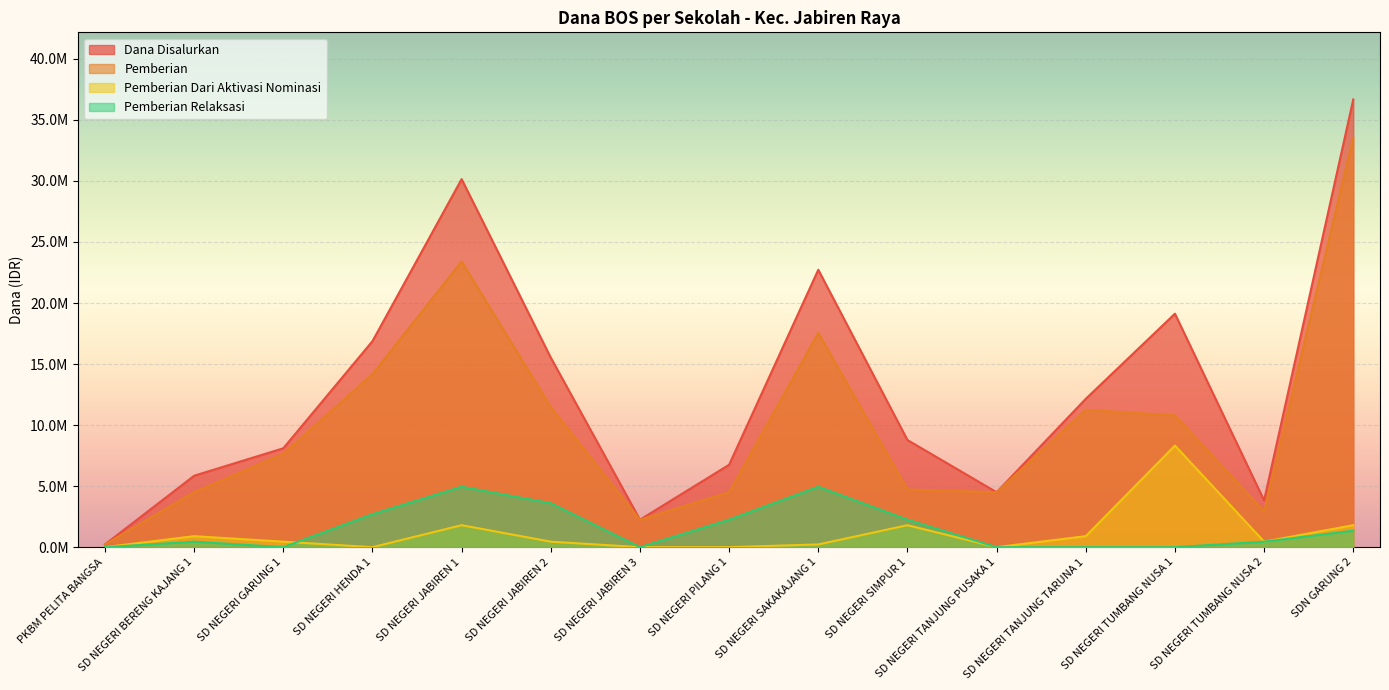

How many interior local peaks does the Dana Disalurkan series have?

3